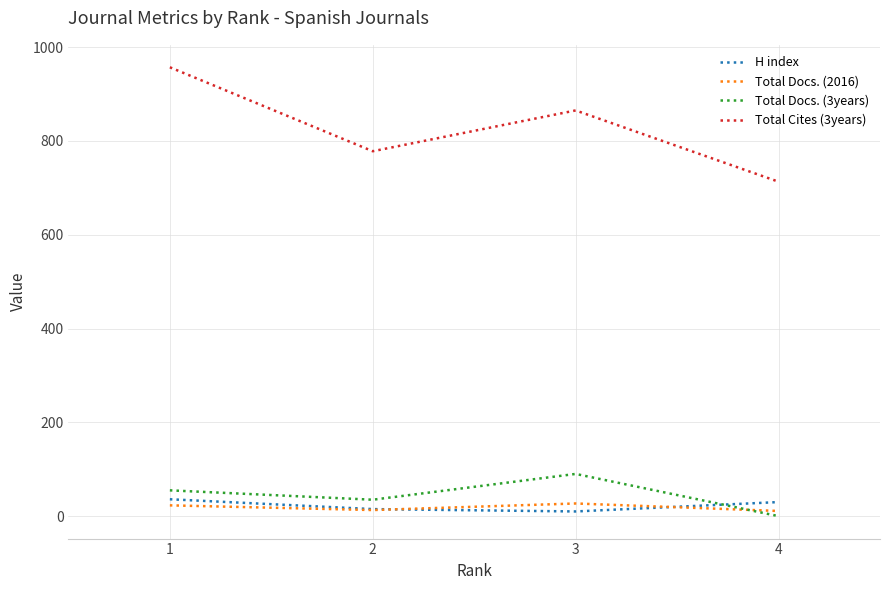

List the series in order of their peak value, lowest first.

Total Docs. (2016), H index, Total Docs. (3years), Total Cites (3years)